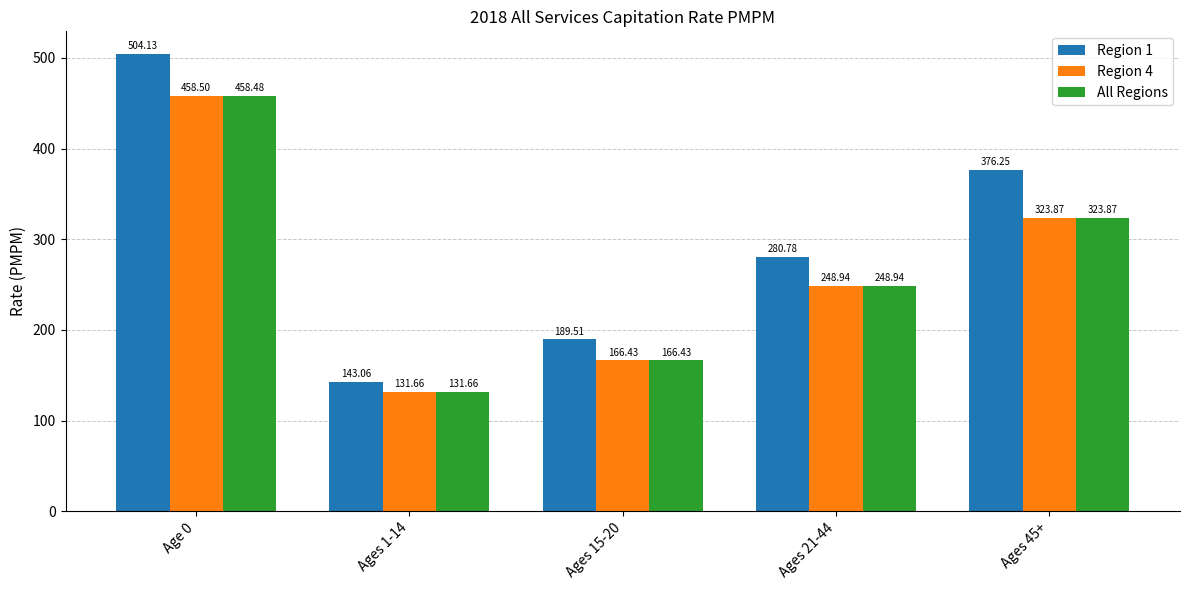

Between Age 0 and Ages 45+, which series saw the biggest shift?

Region 4